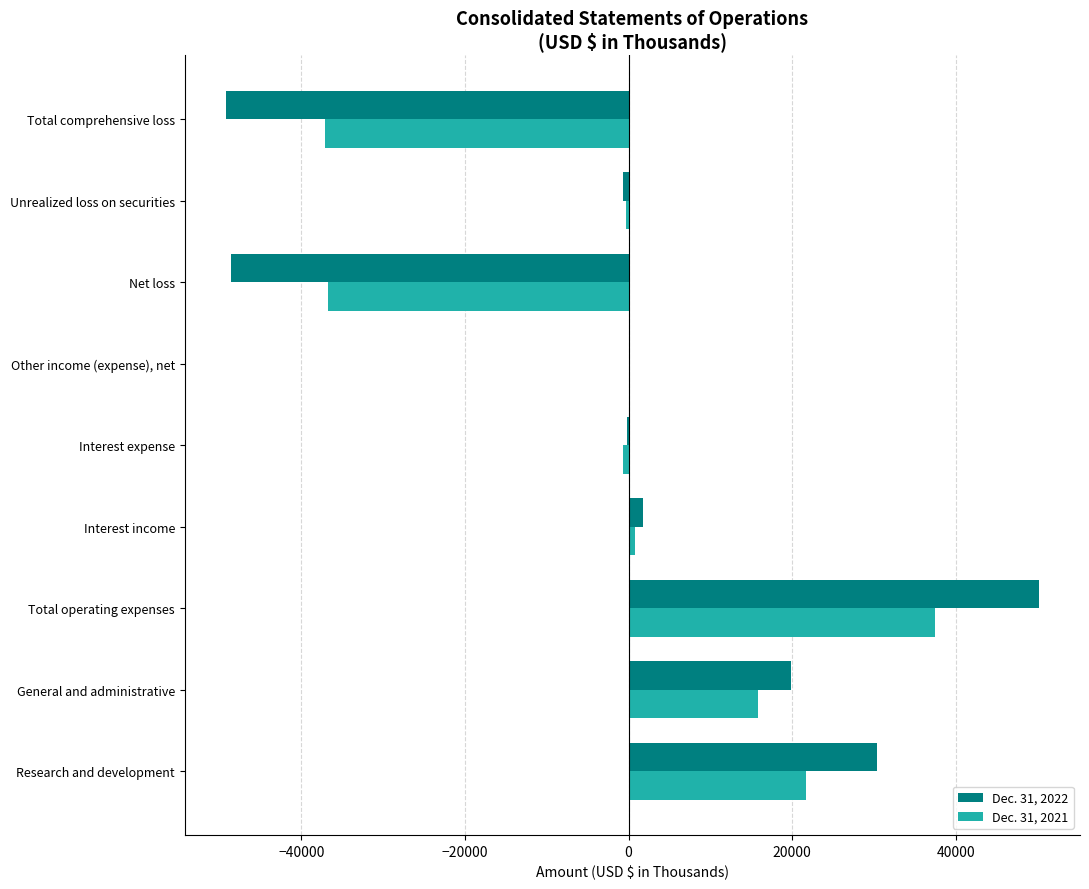

The value of Dec. 31, 2022 at Total operating expenses is 81758. True or false?

False